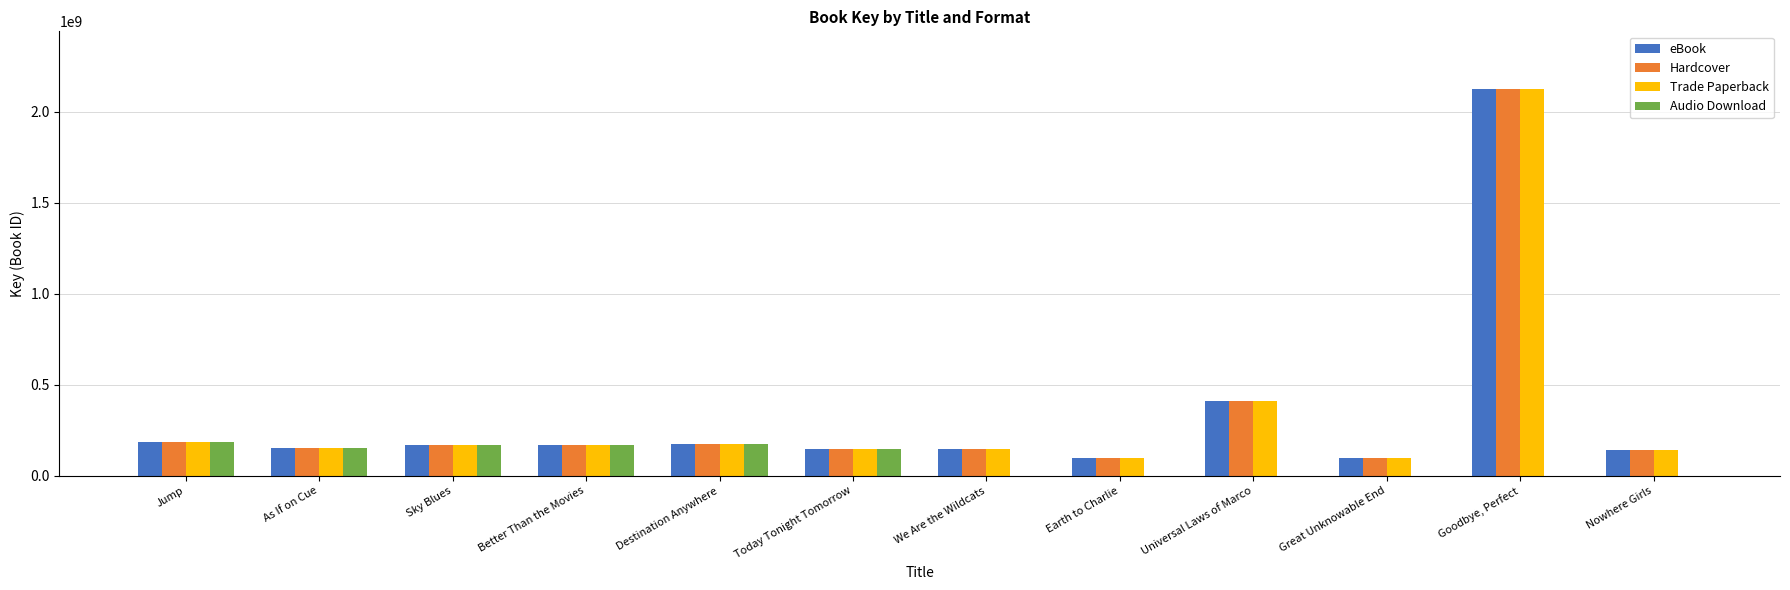

What is the total value across all series at Great Unknowable End?

301932408